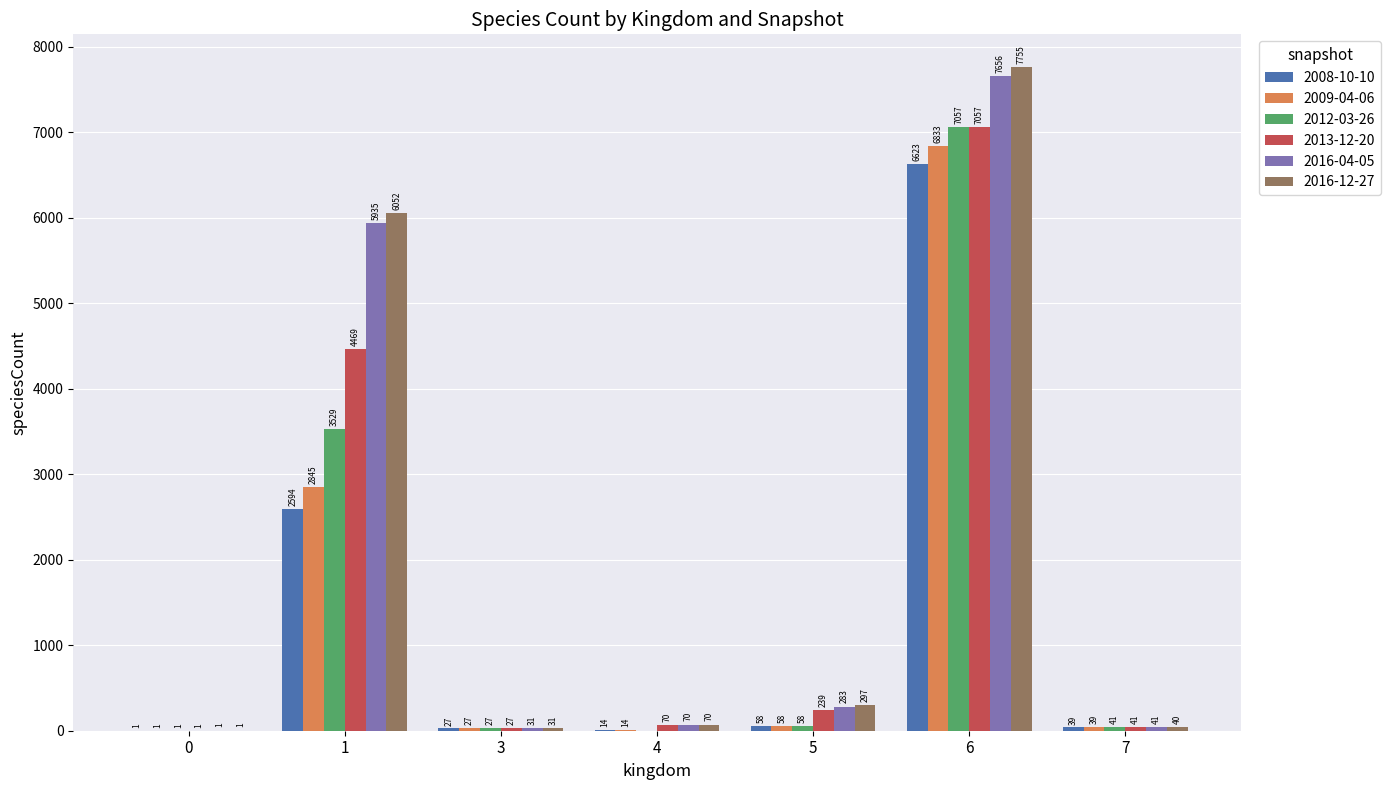

Reading left to right, what are all the values shown in this chart?

2008-10-10: 0=1	1=2594	3=27	4=14	5=58	6=6623	7=39
2009-04-06: 0=1	1=2845	3=27	4=14	5=58	6=6833	7=39
2012-03-26: 0=1	1=3529	3=27	4=0	5=58	6=7057	7=41
2013-12-20: 0=1	1=4469	3=27	4=70	5=239	6=7057	7=41
2016-04-05: 0=1	1=5935	3=31	4=70	5=283	6=7656	7=41
2016-12-27: 0=1	1=6052	3=31	4=70	5=297	6=7755	7=40